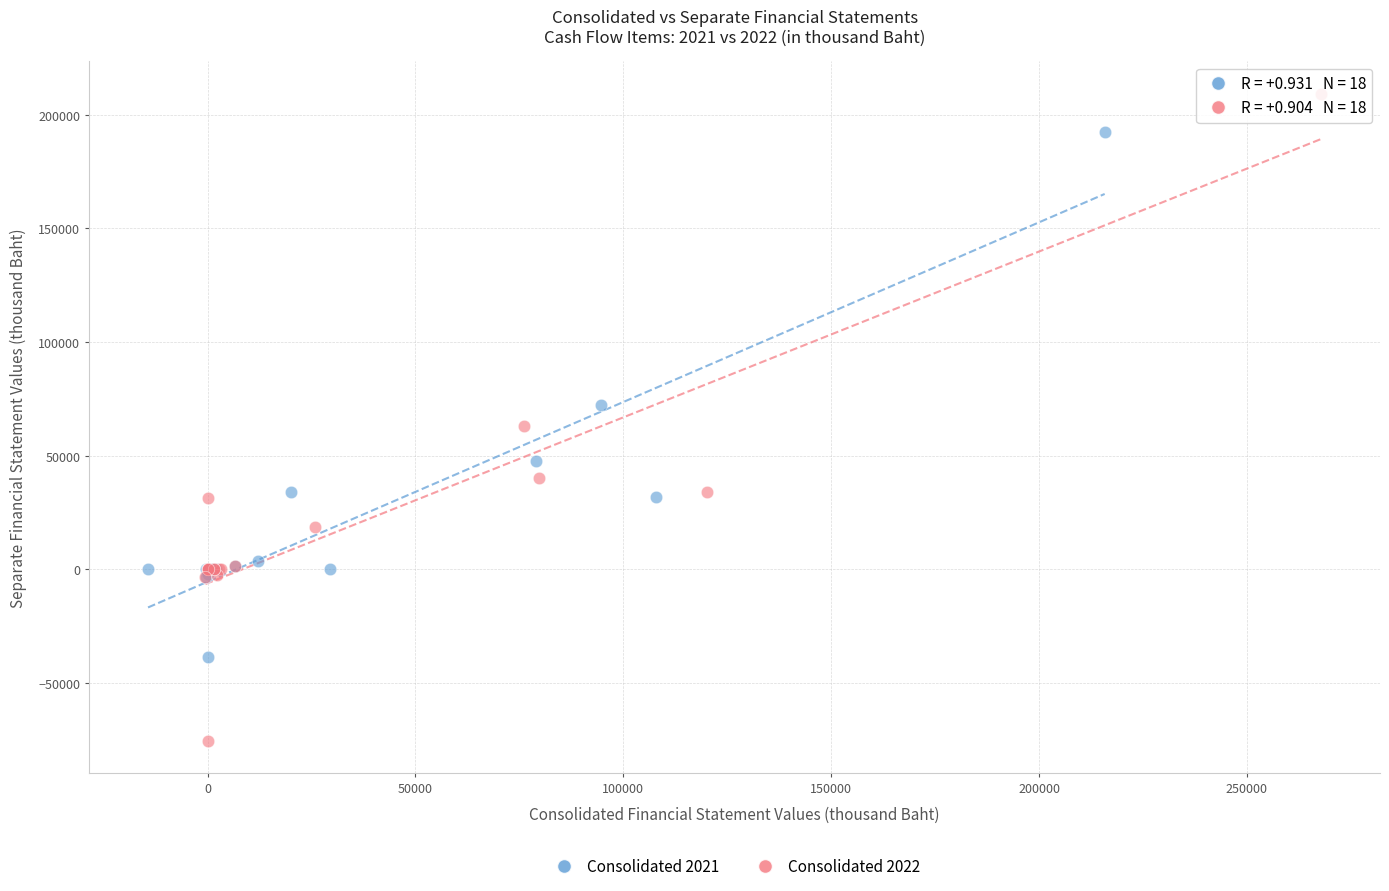

Which series has the widest spread of Y values?

Consolidated 2022